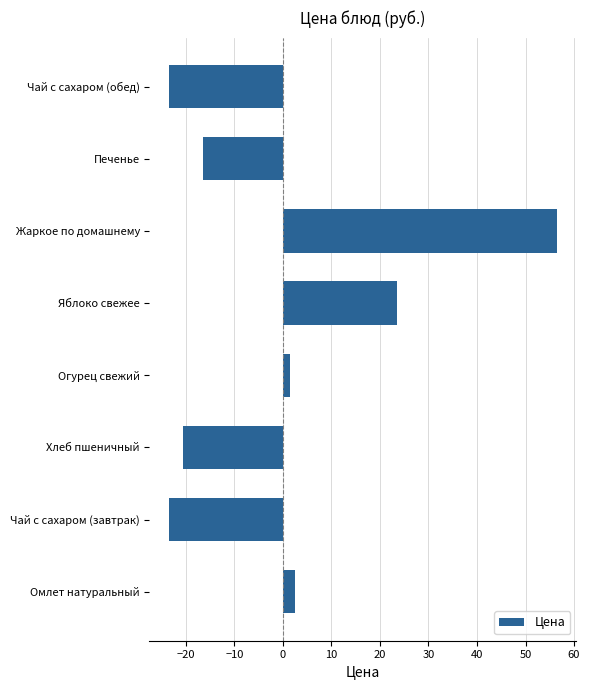

How many negative values are there?

4